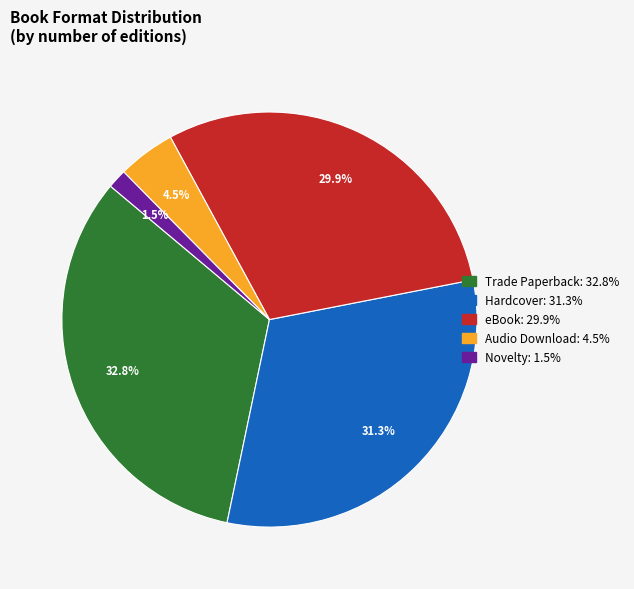

To the nearest percent, what is the average slice percentage?

20%